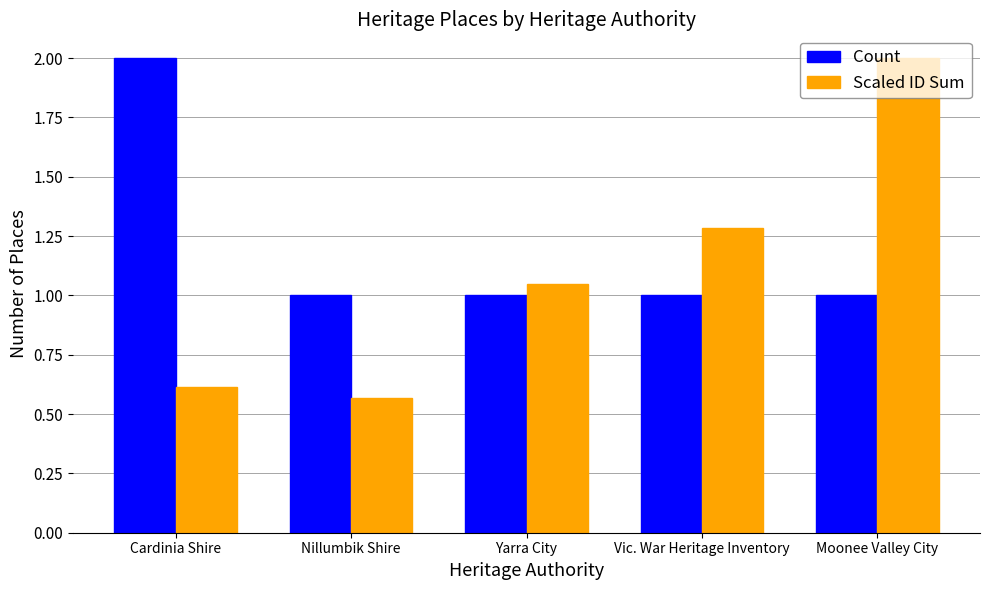

What is the sum of the Count values at Yarra City and Vic. War Heritage Inventory?

2.0